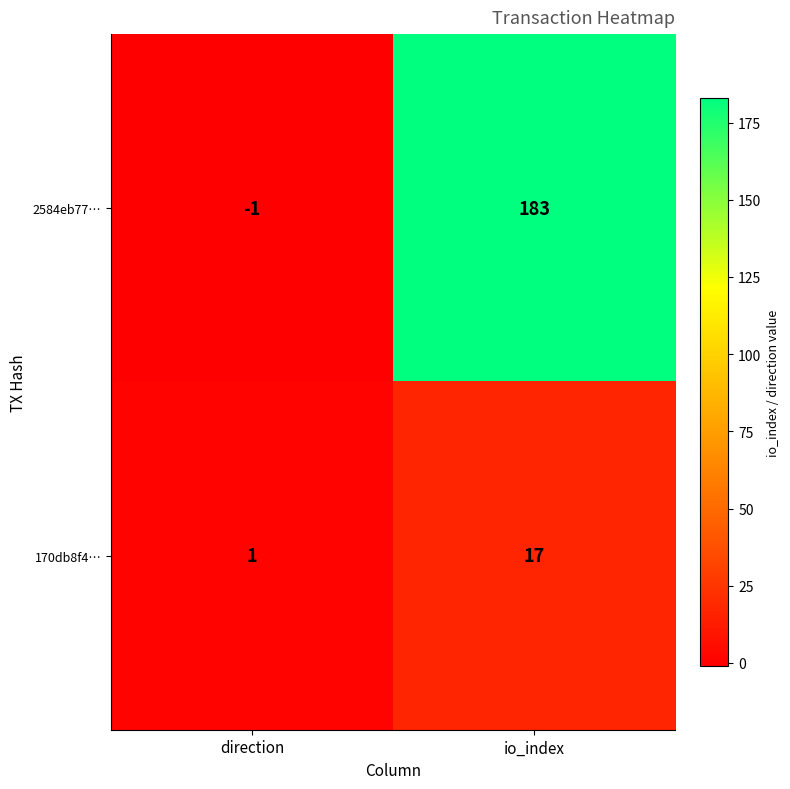

At which category is the sum across all series the highest?

io_index